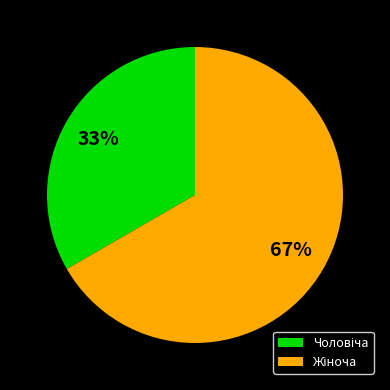

To the nearest percent, what is the average slice percentage?

50%